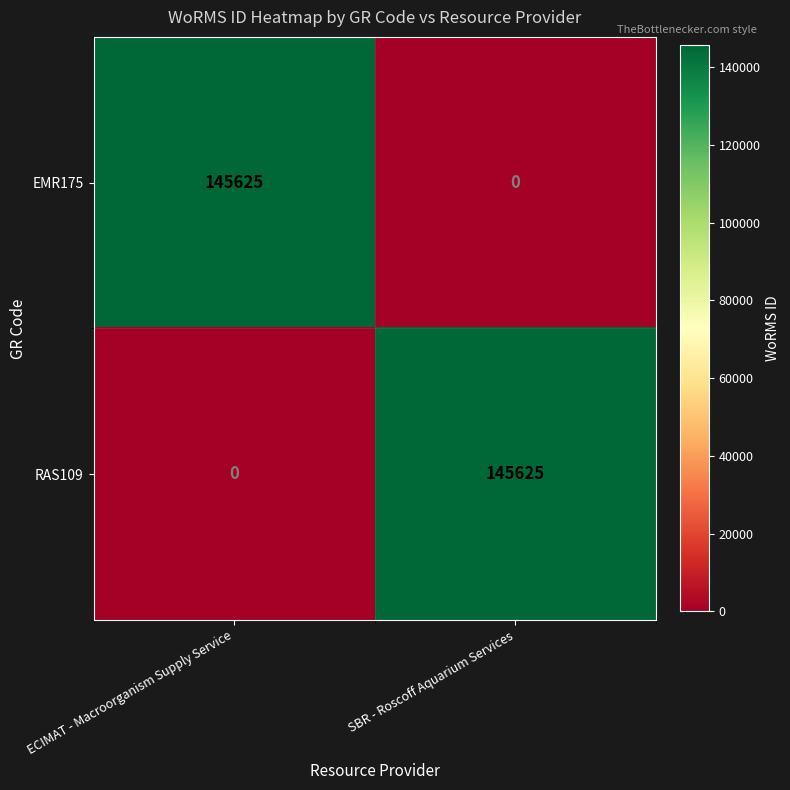

What is the difference between the EMR175 values at SBR - Roscoff Aquarium Services and ECIMAT - Macroorganism Supply Service?

145625